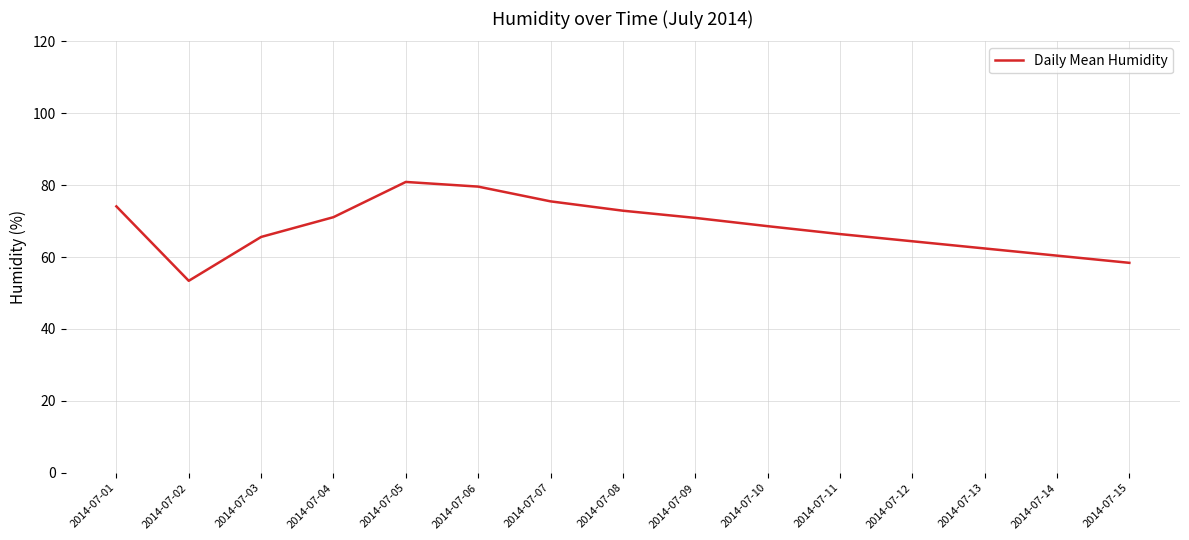

How many lines are shown in the chart?

1